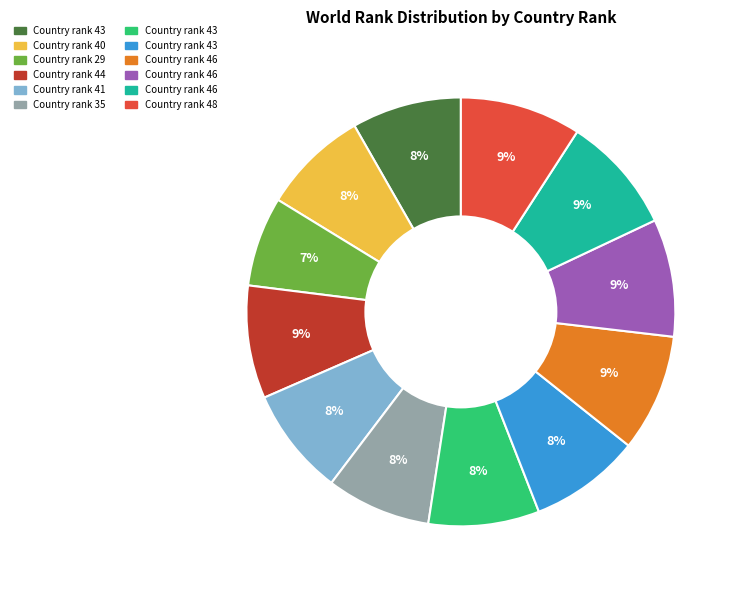

Is there a majority slice in this chart?

No